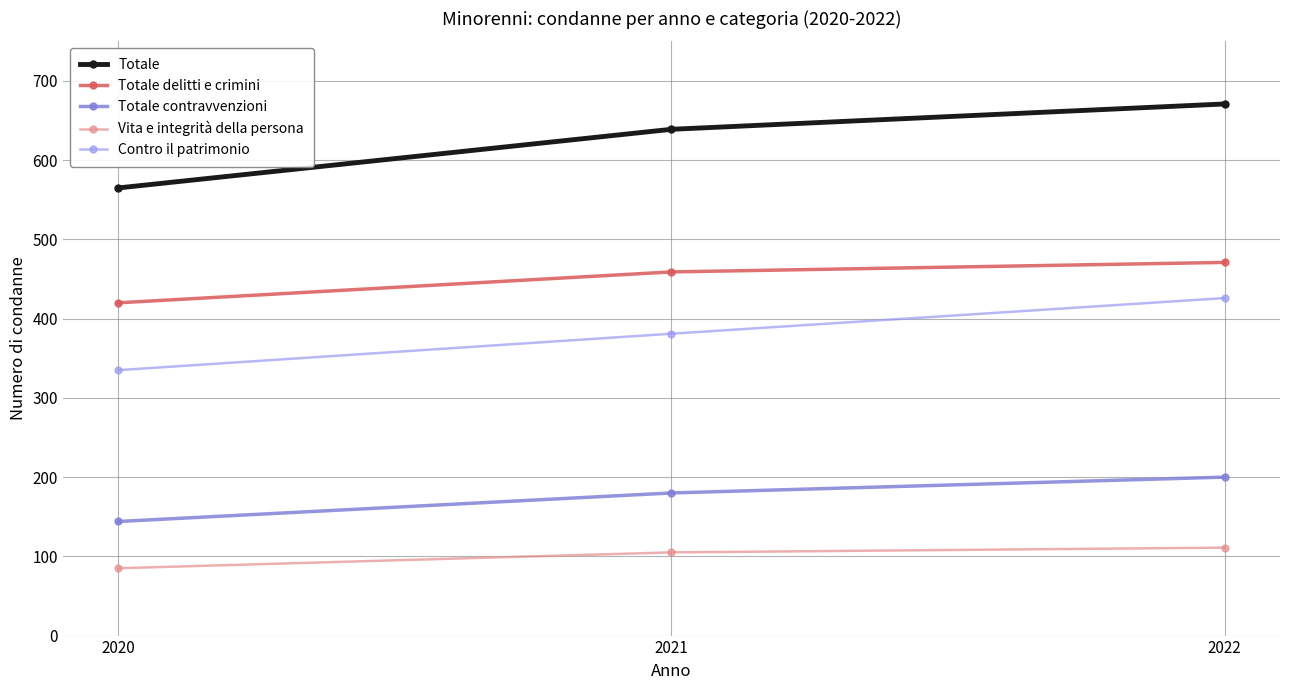

Reading left to right, transcribe all the data shown in this chart.

Totale: 2020=565	2021=639	2022=671
Totale delitti e crimini: 2020=420	2021=459	2022=471
Totale contravvenzioni: 2020=144	2021=180	2022=200
Vita e integrità della persona: 2020=85	2021=105	2022=111
Contro il patrimonio: 2020=335	2021=381	2022=426